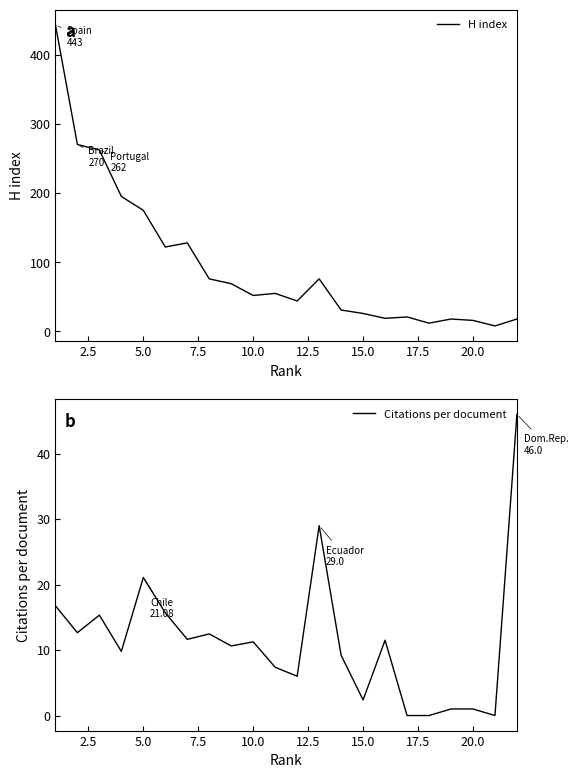

Rank the series by their maximum value, from highest to lowest.

H index, Citations per document